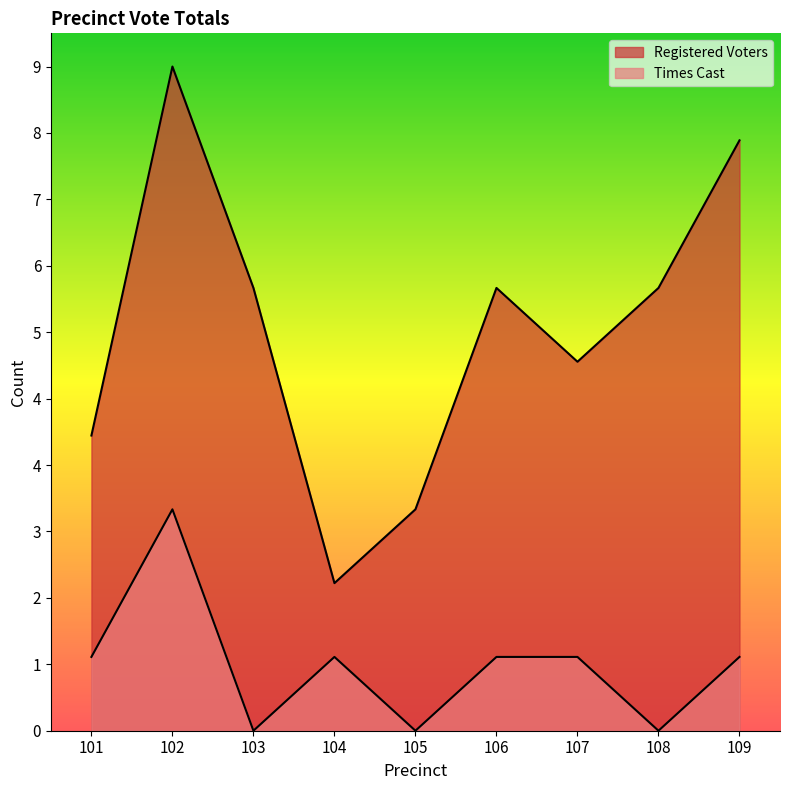

At which label does Times Cast first exceed 1?

102